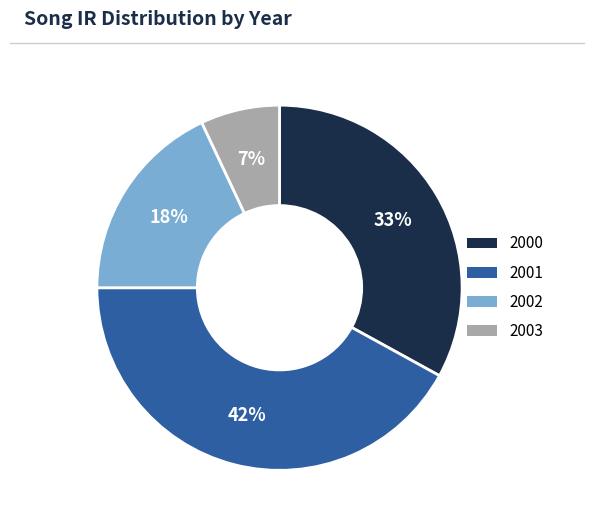

Do 2003 and 2000 together represent more than half of the pie?

No